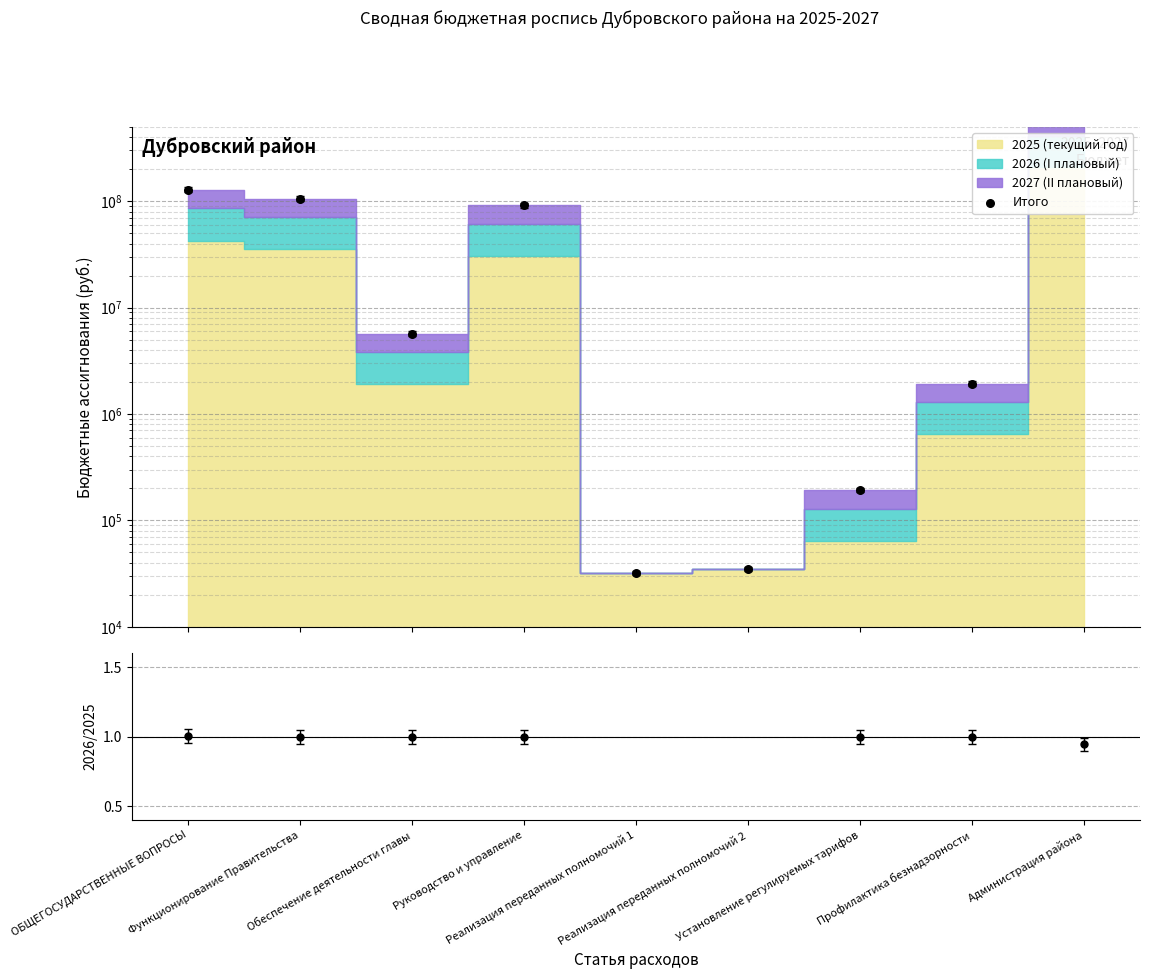

Is the value of Итого at Установление регулируемых тарифов greater than the value of 2026/2025 at Функционирование Правительства?

Yes